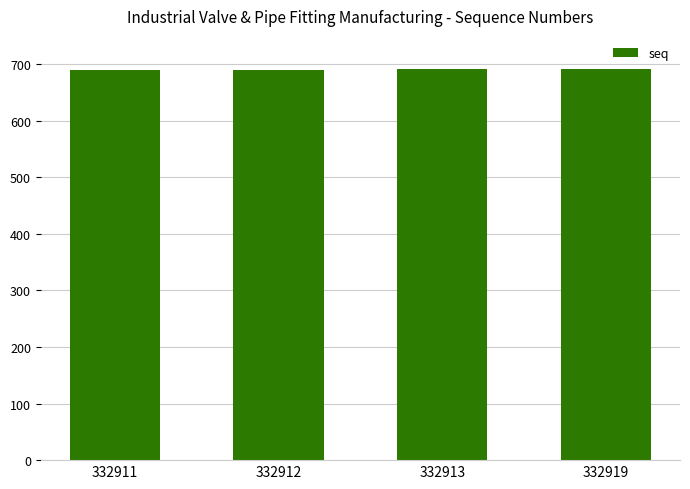

What is the smallest value displayed?

689